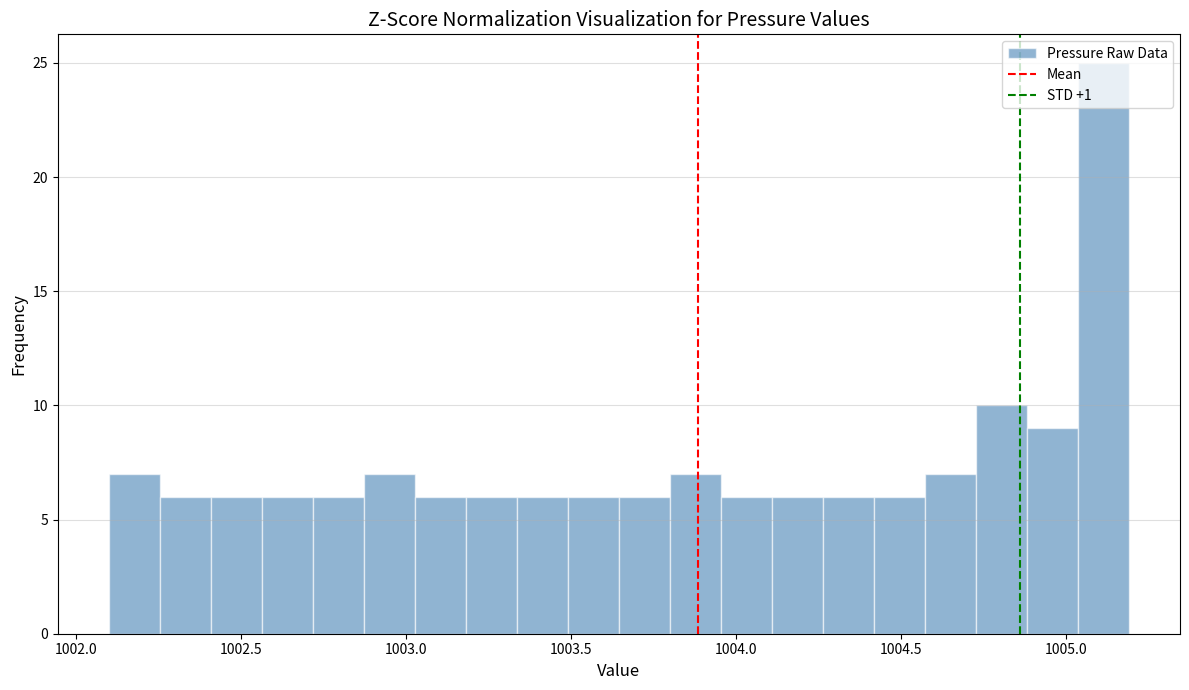

Around what value on the x-axis is the tallest bar? Give the approximate position of its centre, as read against the axis.

1005.10